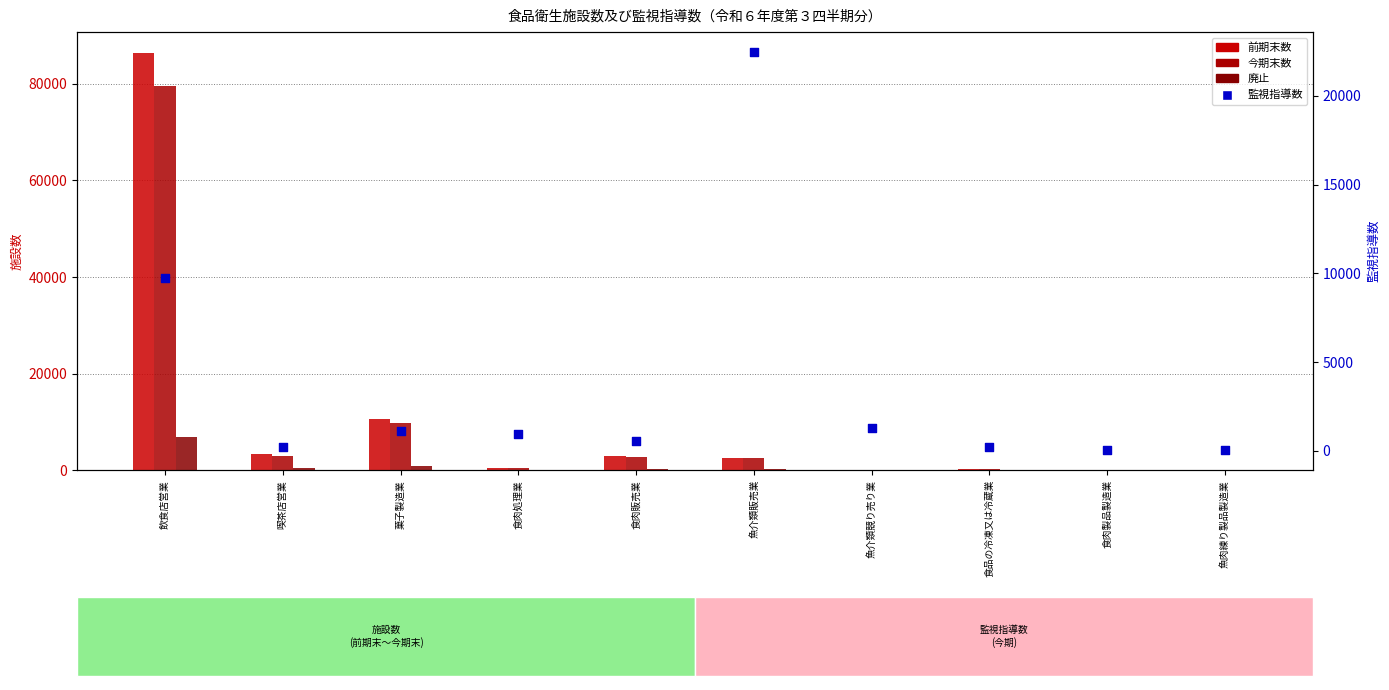

What are all the series names shown in the legend?

前期末数, 今期末数, 廃止, 監視指導数